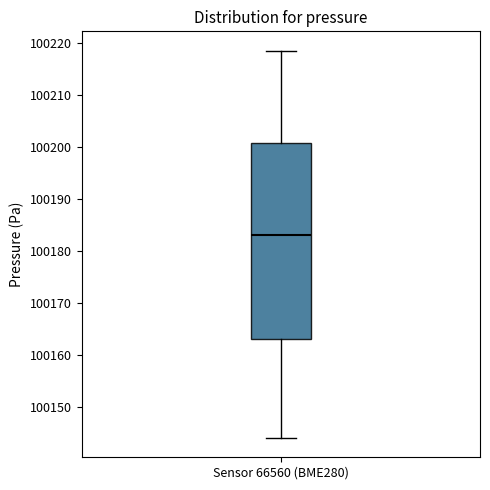

Read this box plot against the y-axis: the position of the median line, the range covered by the box, and the ends of both whiskers. The values are not printed on the chart, so give them approximately, as read against the axis.

median 100183, box 100163 to 100201, whiskers 100144 to 100219